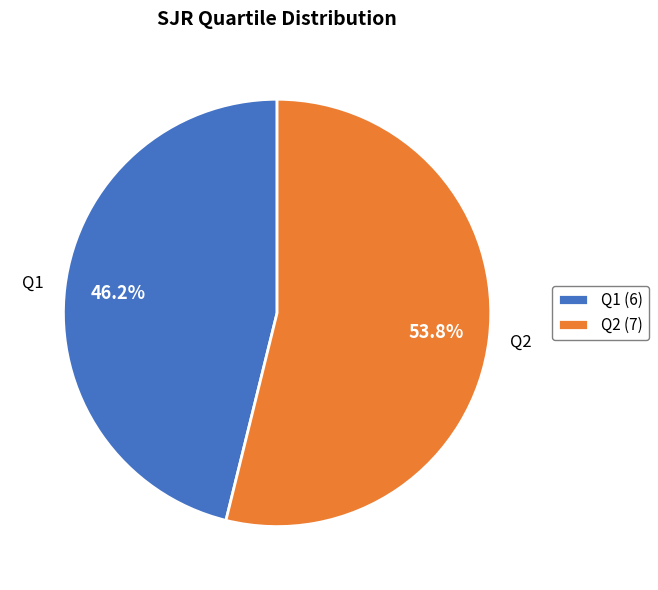

To the nearest percent, what is the difference between the Q1 and Q2 slice percentages?

8%